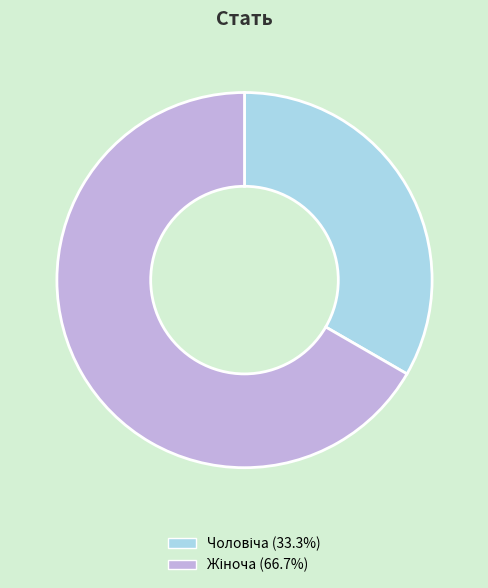

Is there a majority slice in this chart?

Yes